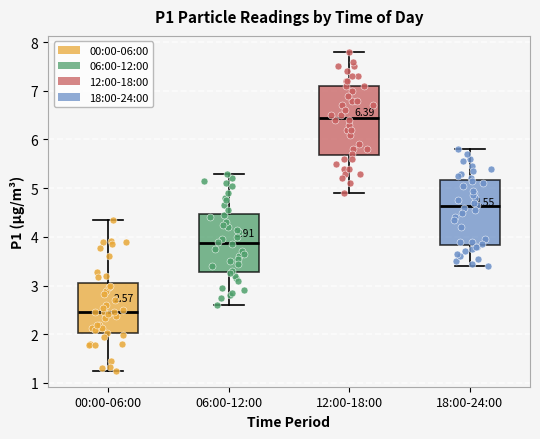

Which box's median line is the lowest?

00:00-06:00